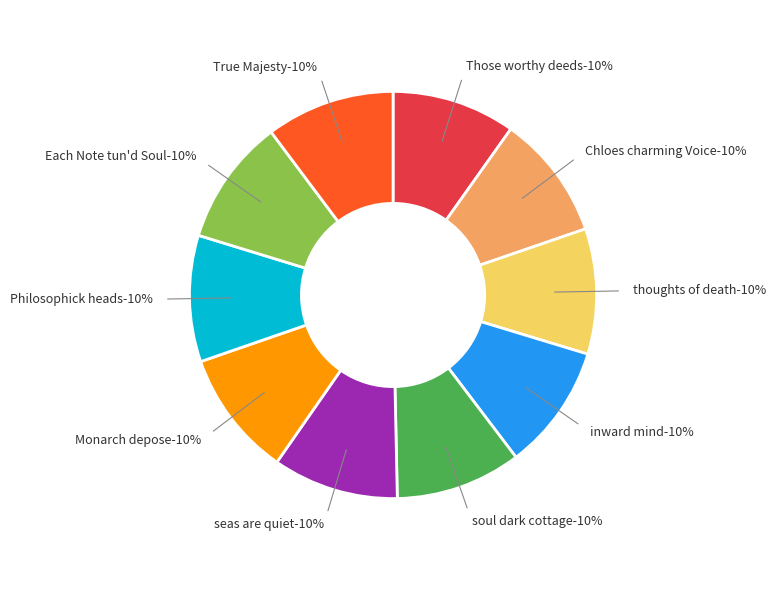

Which slice is the largest?

True Majesty